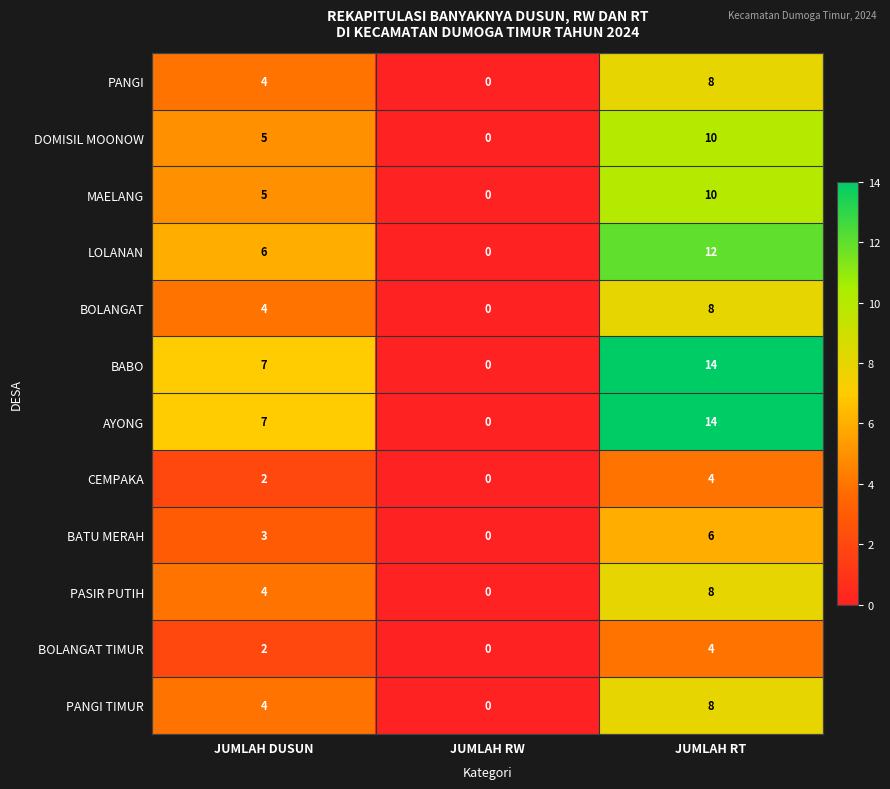

What is the difference between the highest and lowest values at JUMLAH RT?

10